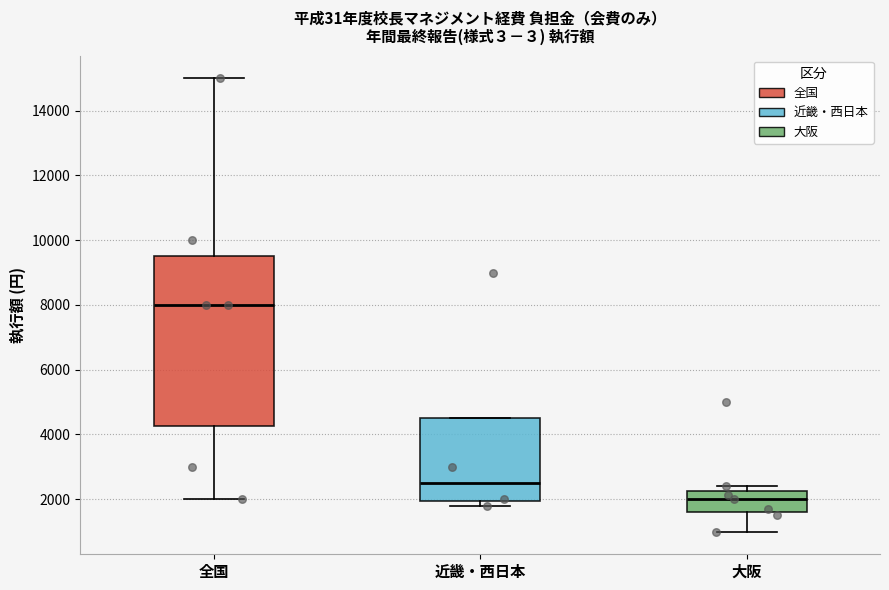

Which box has the lowest median line?

大阪